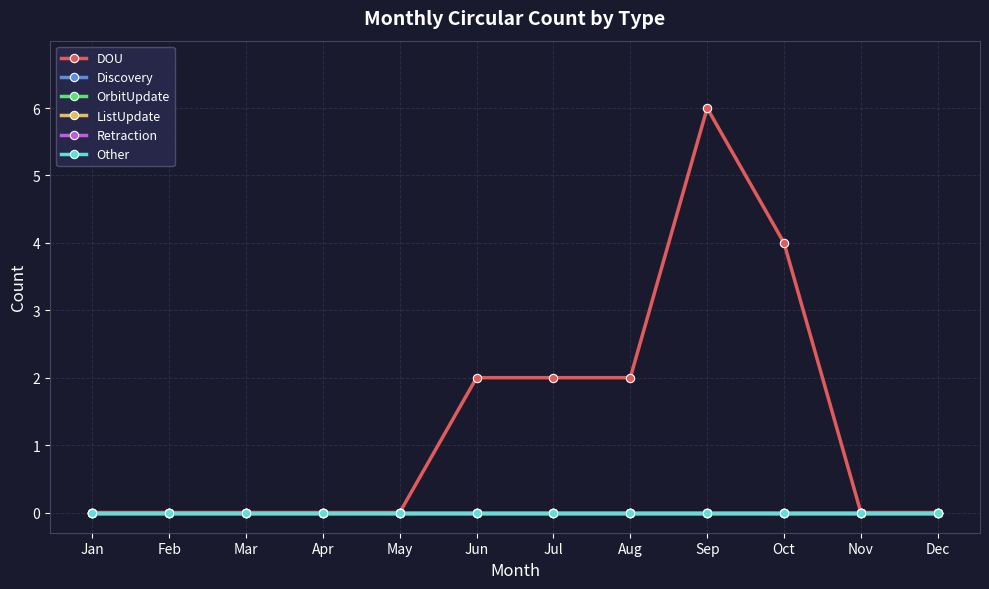

At how many categories does at least one series exceed 3?

2